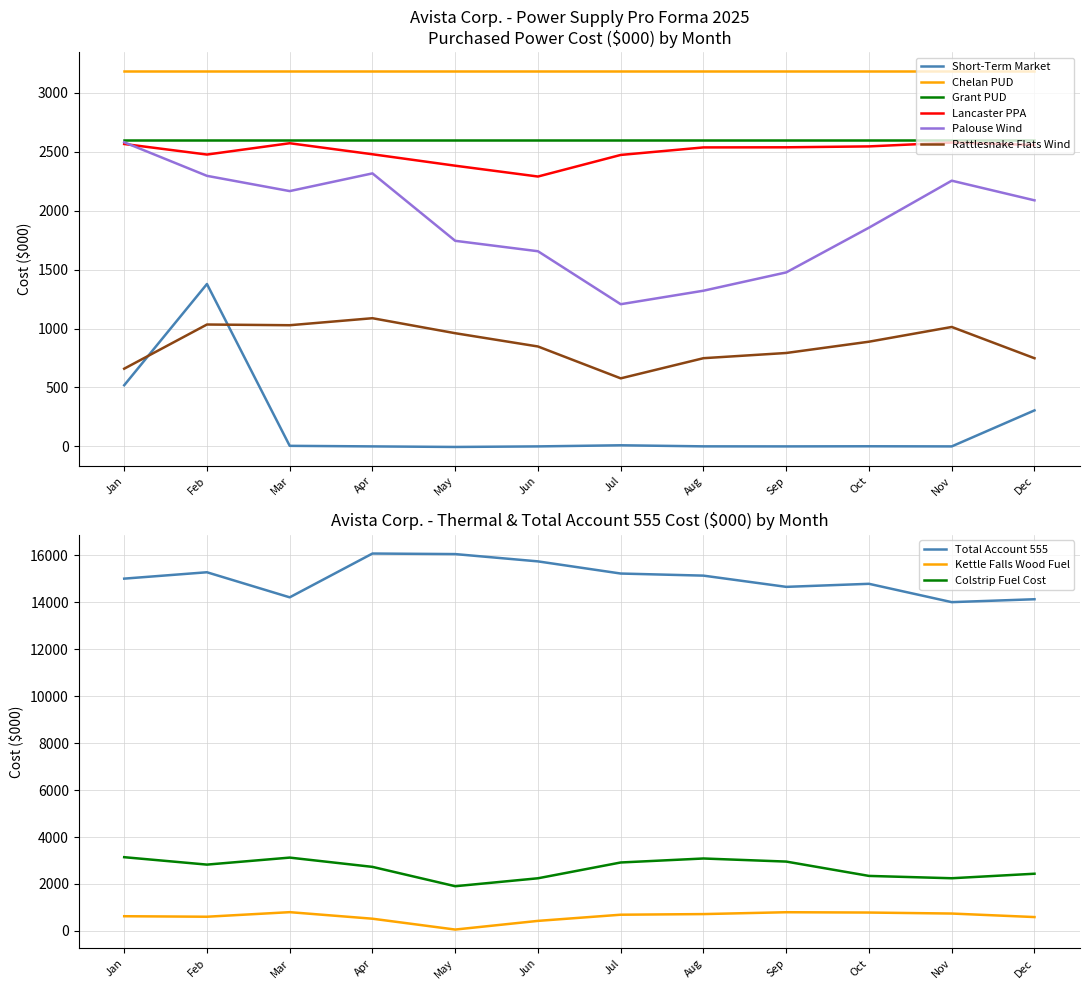

True or false: Rattlesnake Flats Wind and Short-Term Market cross at least once.

True